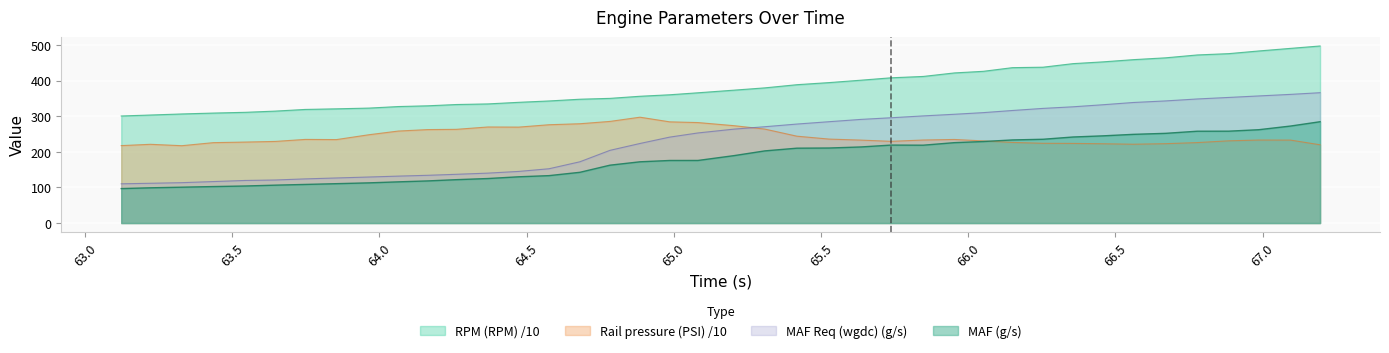

Which series ends up on top after the final intersection of Rail pressure (PSI) /10 and MAF Req (wgdc) (g/s)?

MAF Req (wgdc) (g/s)